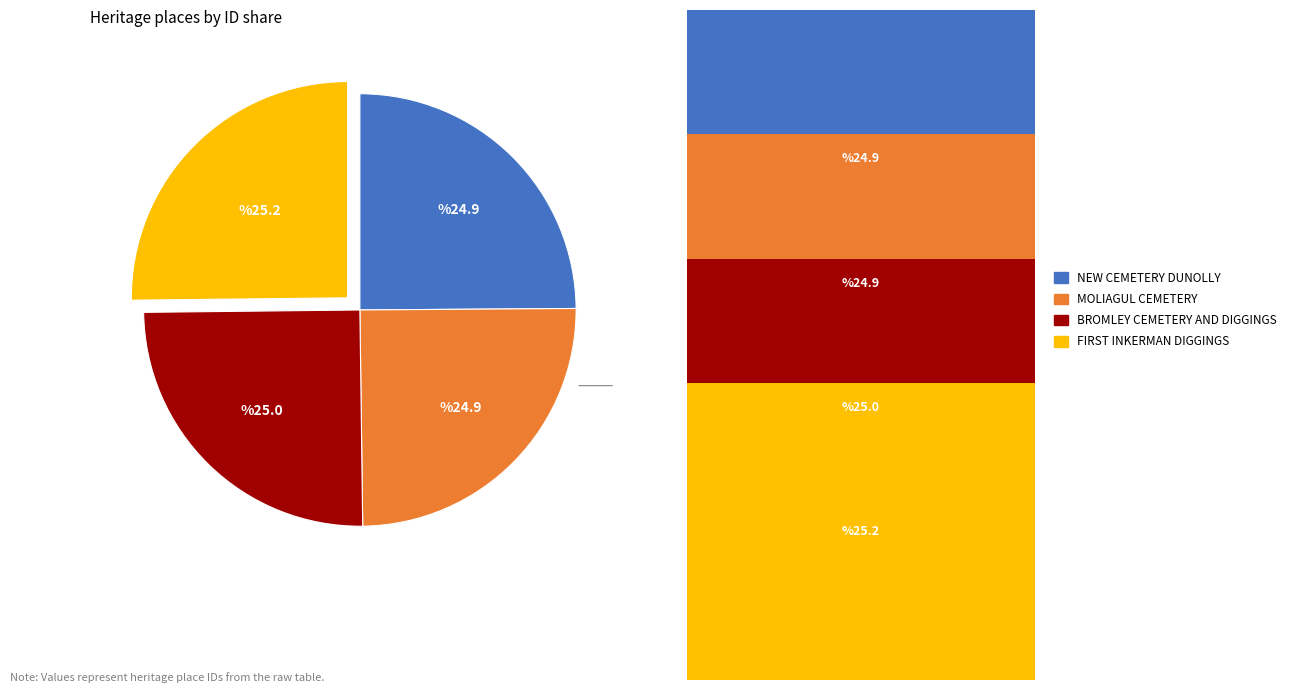

How many slices are in this pie chart?

4